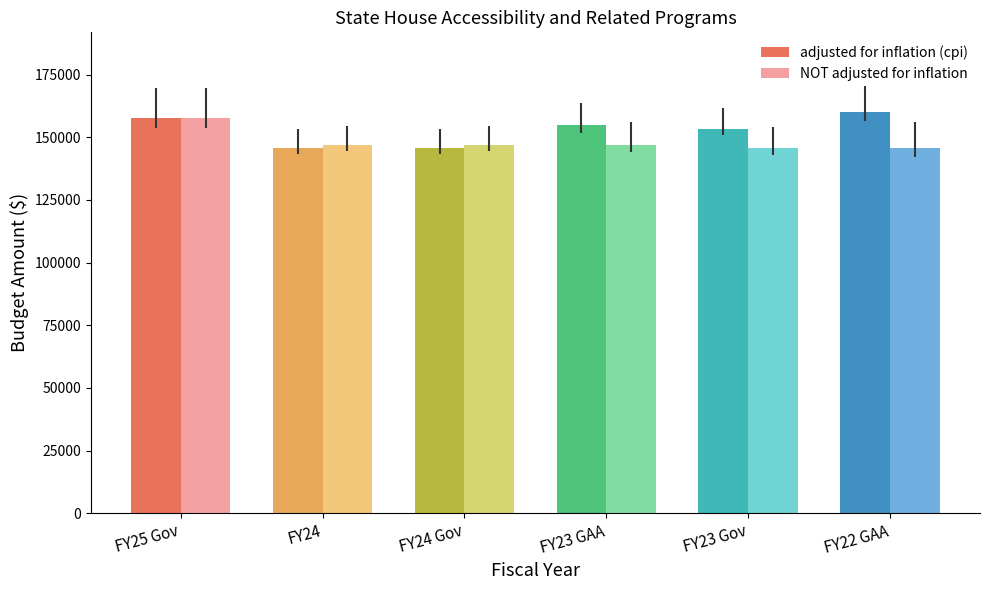

Is the value of NOT adjusted for inflation at FY23 Gov greater than the value of adjusted for inflation (cpi) at FY23 Gov?

No